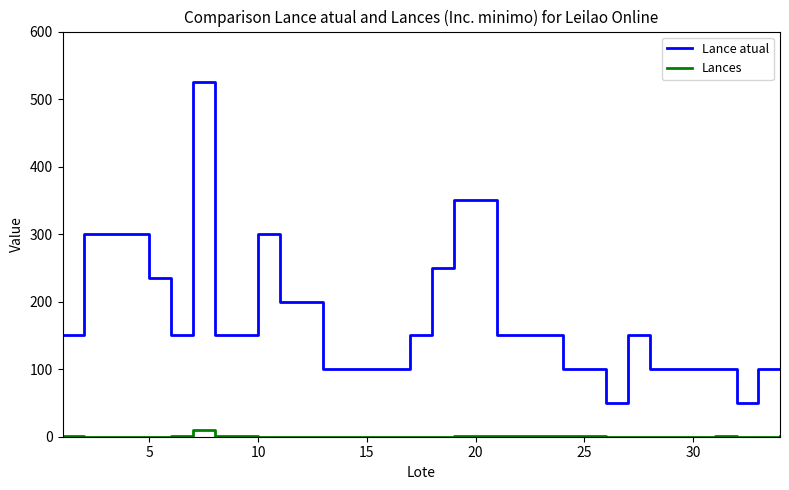

At how many categories does at least one series exceed 190?

10